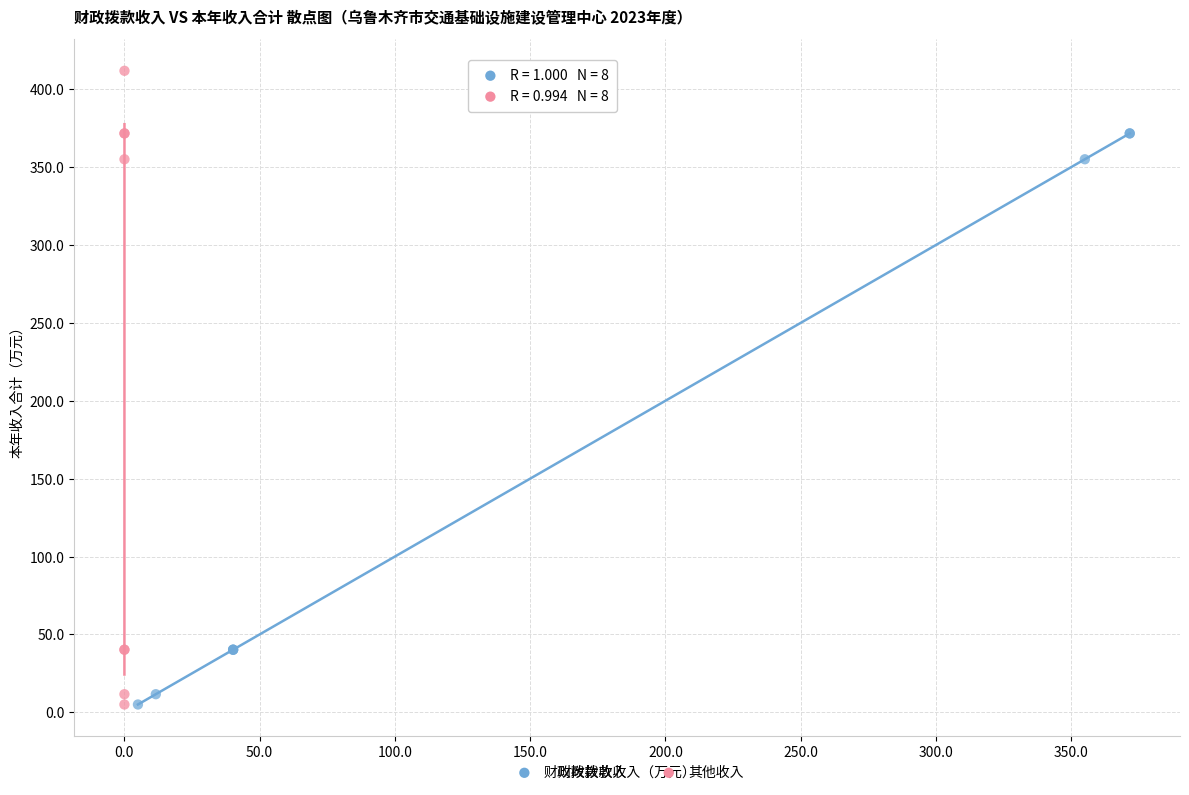

Which series reaches the maximum Y coordinate?

其他收入